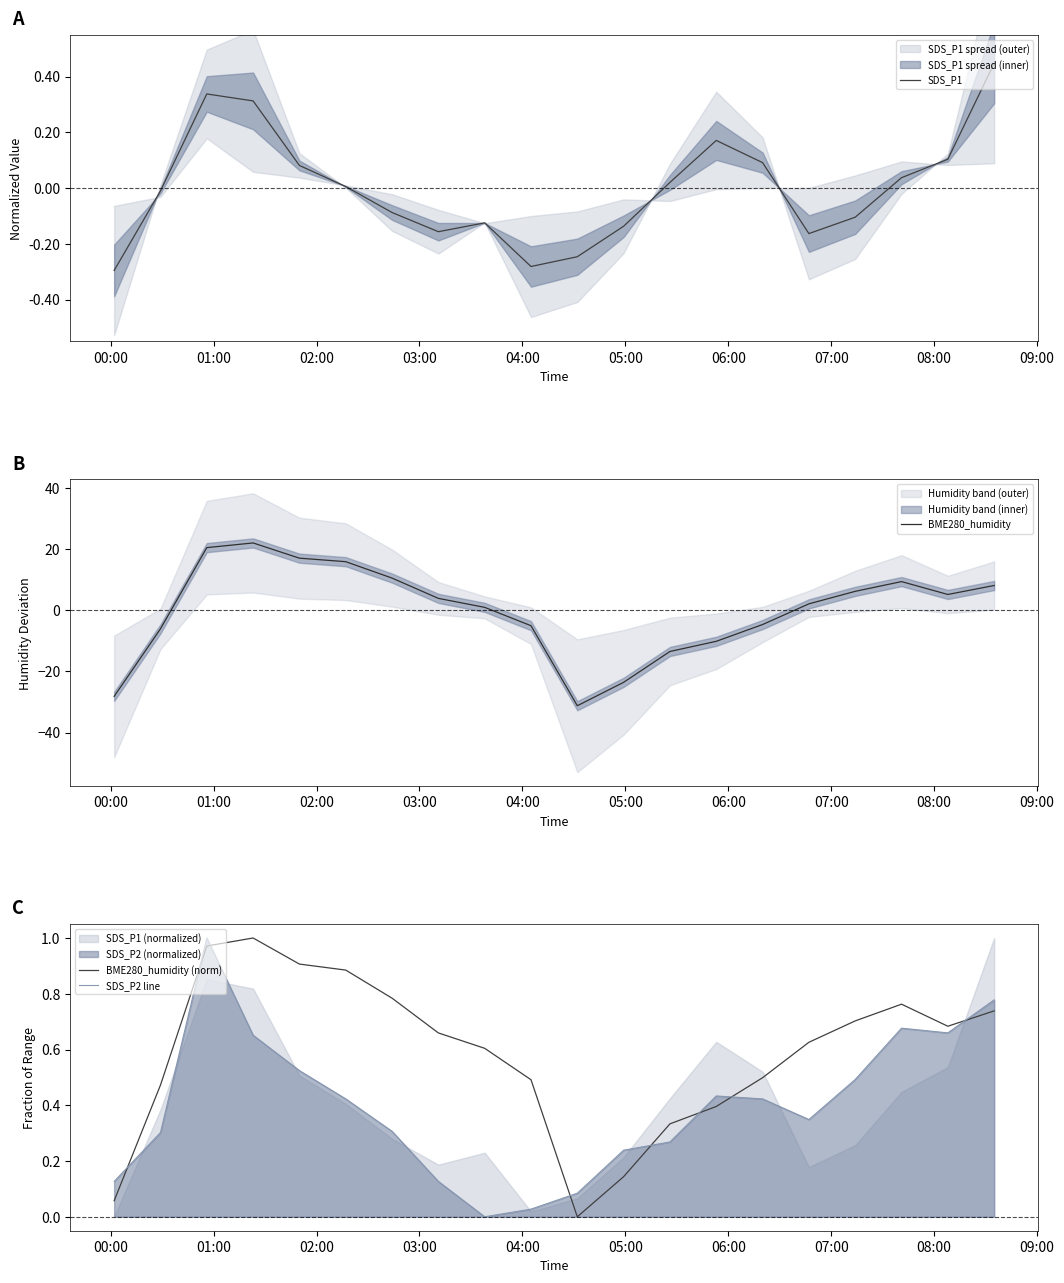

How many interior local valleys does the BME280_humidity series have?

2